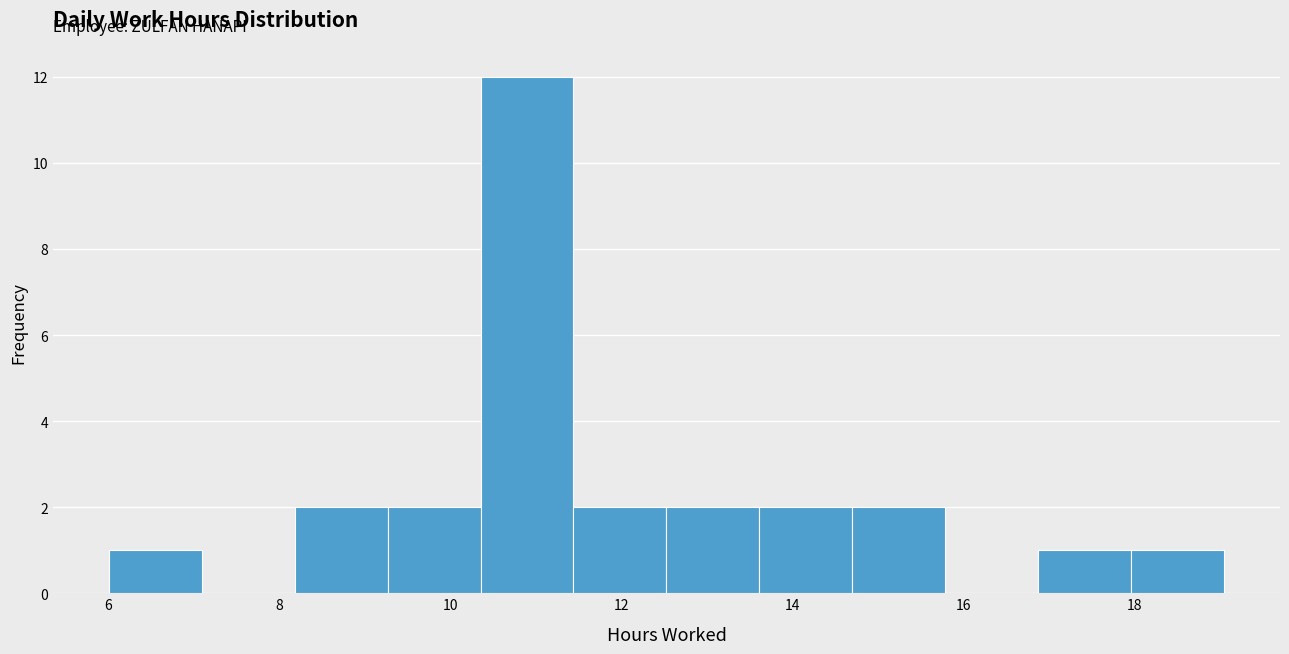

Reading left to right, list every bar in this chart as the range it spans on the x-axis followed by its height. Neither the bar edges nor the heights are printed on the chart, so give them approximately, as read against the axes.

6.0 to 7.0: 1
7.0 to 8.2: 0
8.2 to 9.2: 2
9.2 to 10.4: 2
10.4 to 11.4: 12
11.4 to 12.6: 2
12.6 to 13.6: 2
13.6 to 14.8: 2
14.8 to 15.8: 2
15.8 to 16.8: 0
16.8 to 18.0: 1
18.0 to 19.0: 1